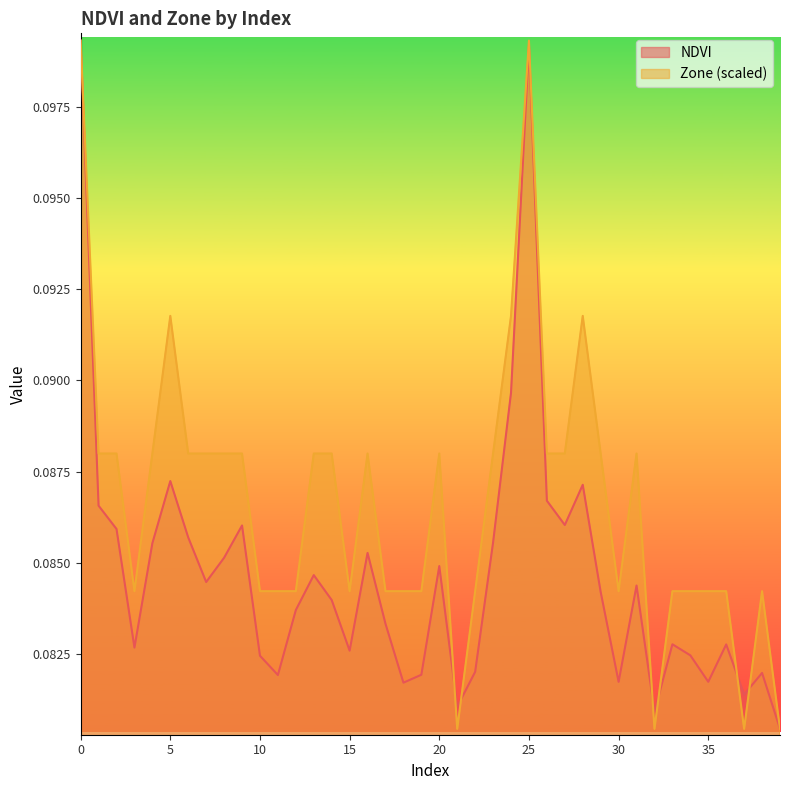

Where is the first local minimum for Zone?

3